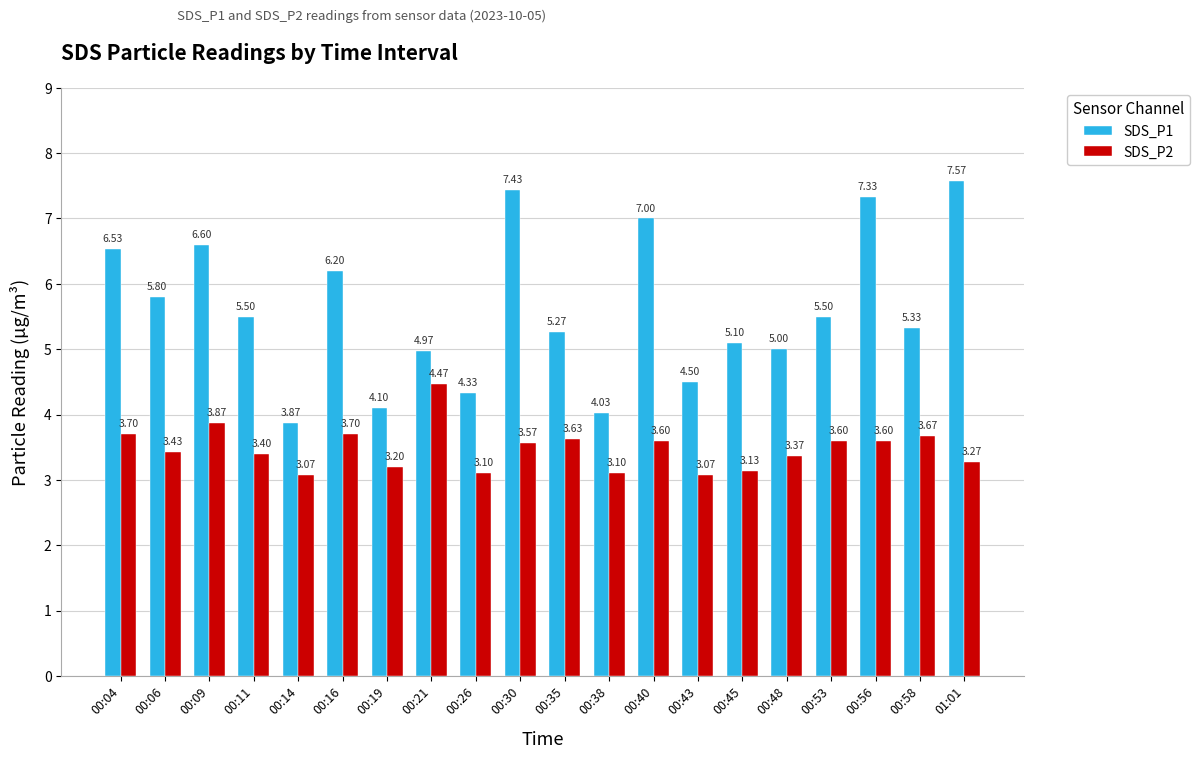

What is the average value of the SDS_P2 series?

3.5